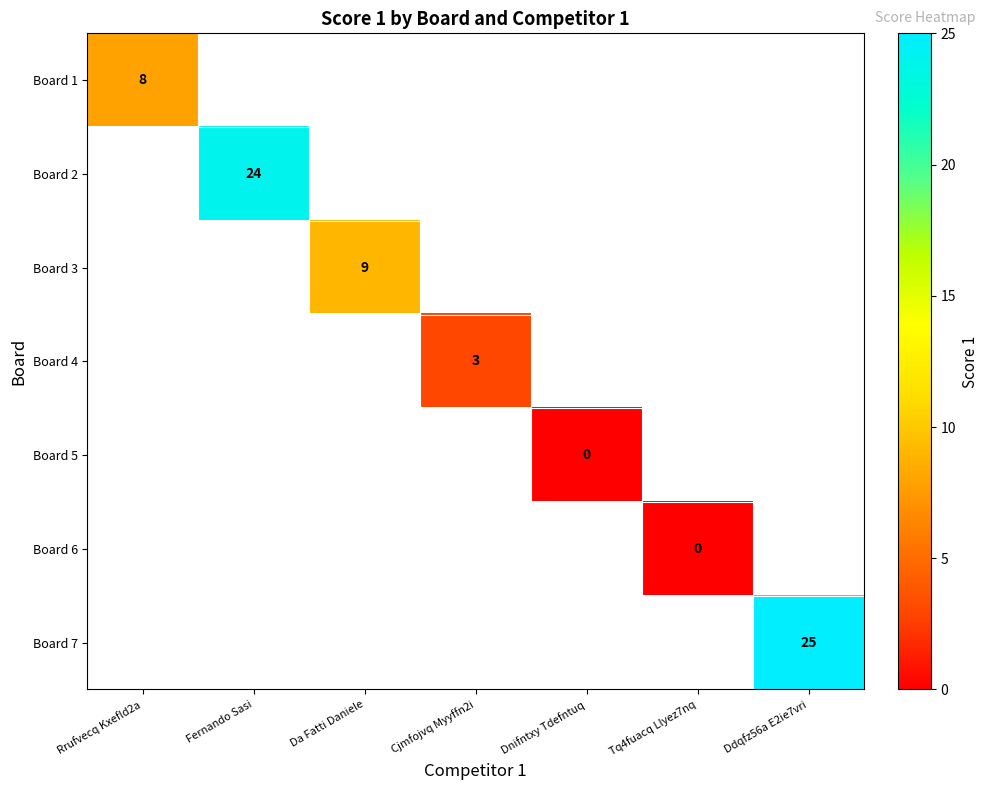

Count the number of data series in this chart.

7